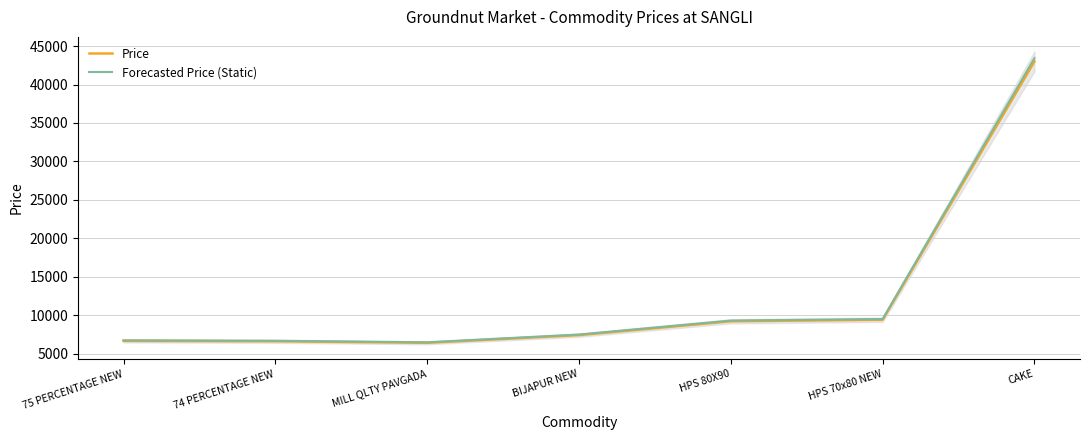

True or false: Price and Forecasted Price (Static) intersect in this chart.

False